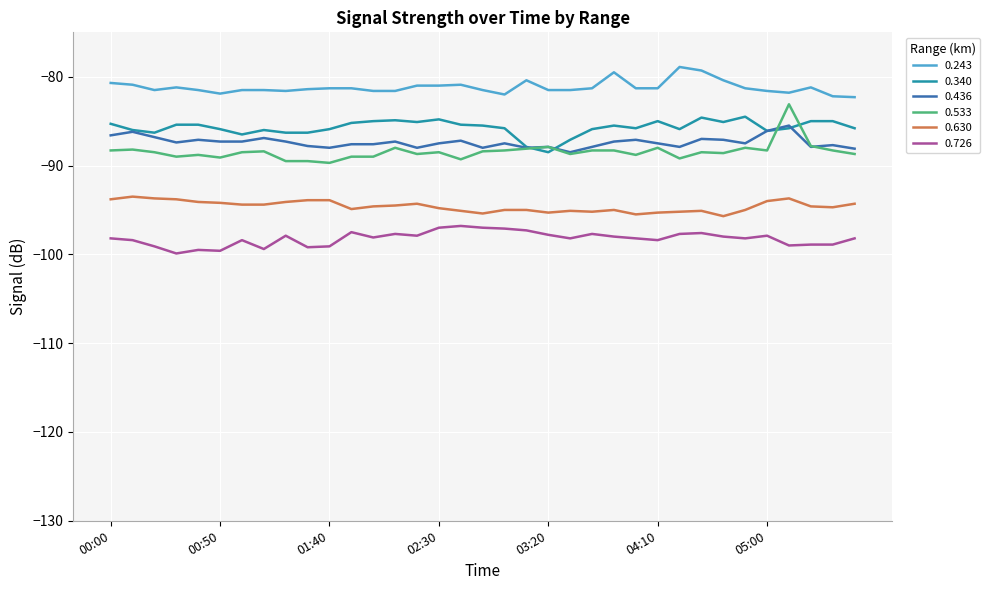

What is the maximum value shown in the chart?

-78.9